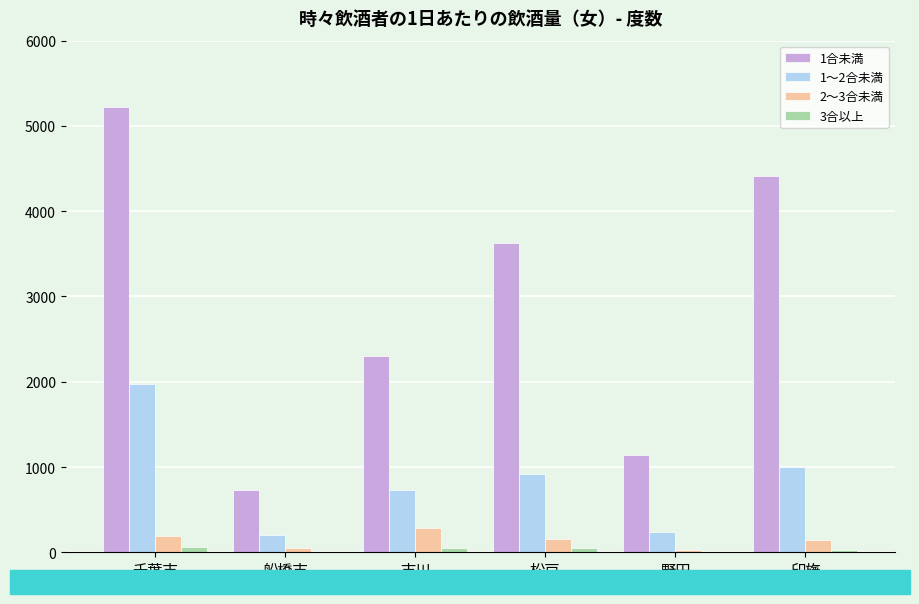

At which label does 2～3合未満 first exceed 150?

千葉市